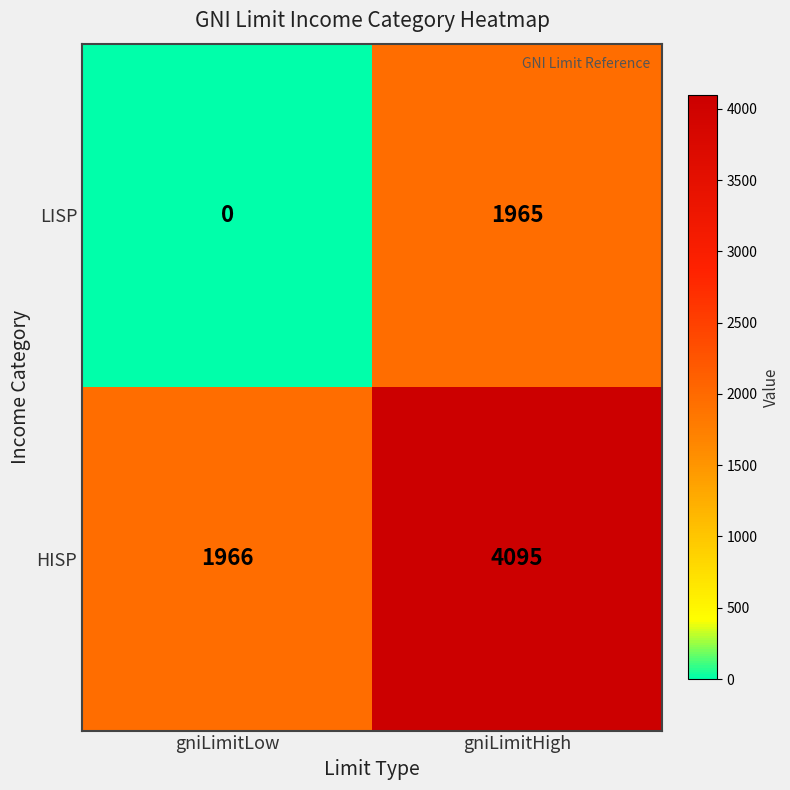

What is the total value across all series at gniLimitLow?

1966